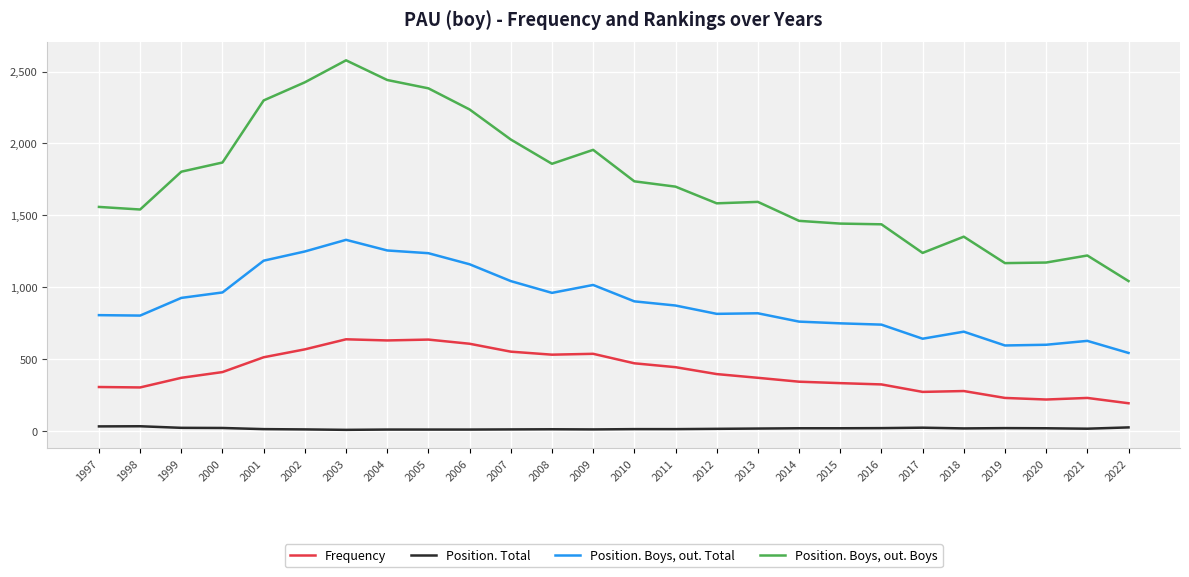

What is the total value across all series at 2007?

3630